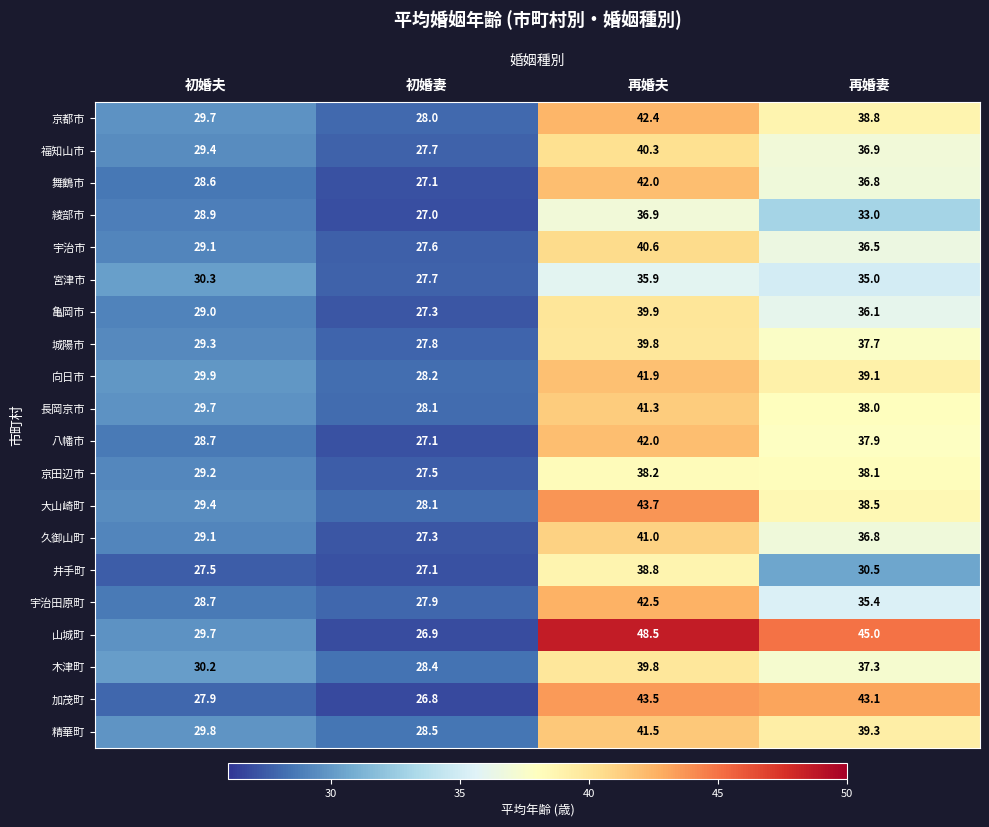

List the labels in order of 精華町 value, largest first.

再婚夫, 再婚妻, 初婚夫, 初婚妻